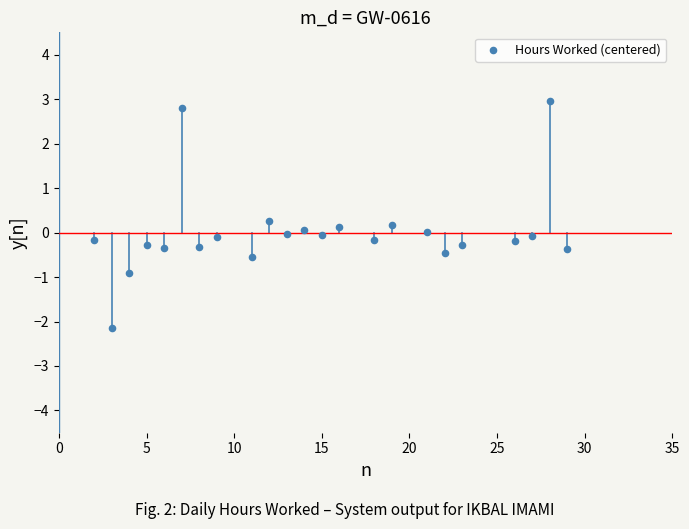

What is the range of X values (max minus min)?

27.0